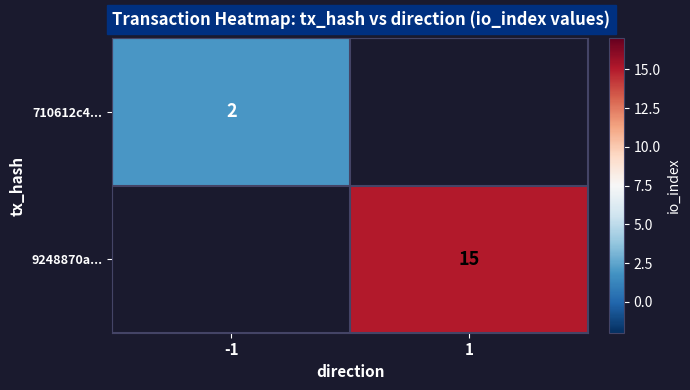

Is it true that 710612c4... equals 1 at -1?

False